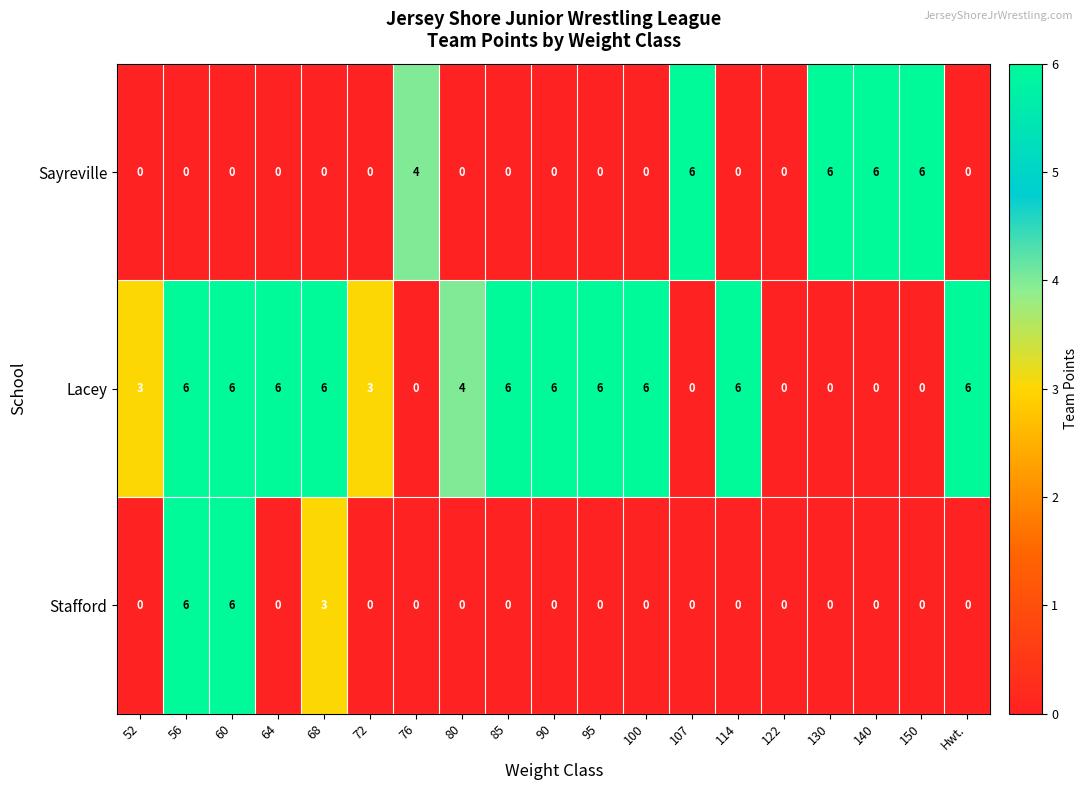

What is the maximum value for Lacey?

6